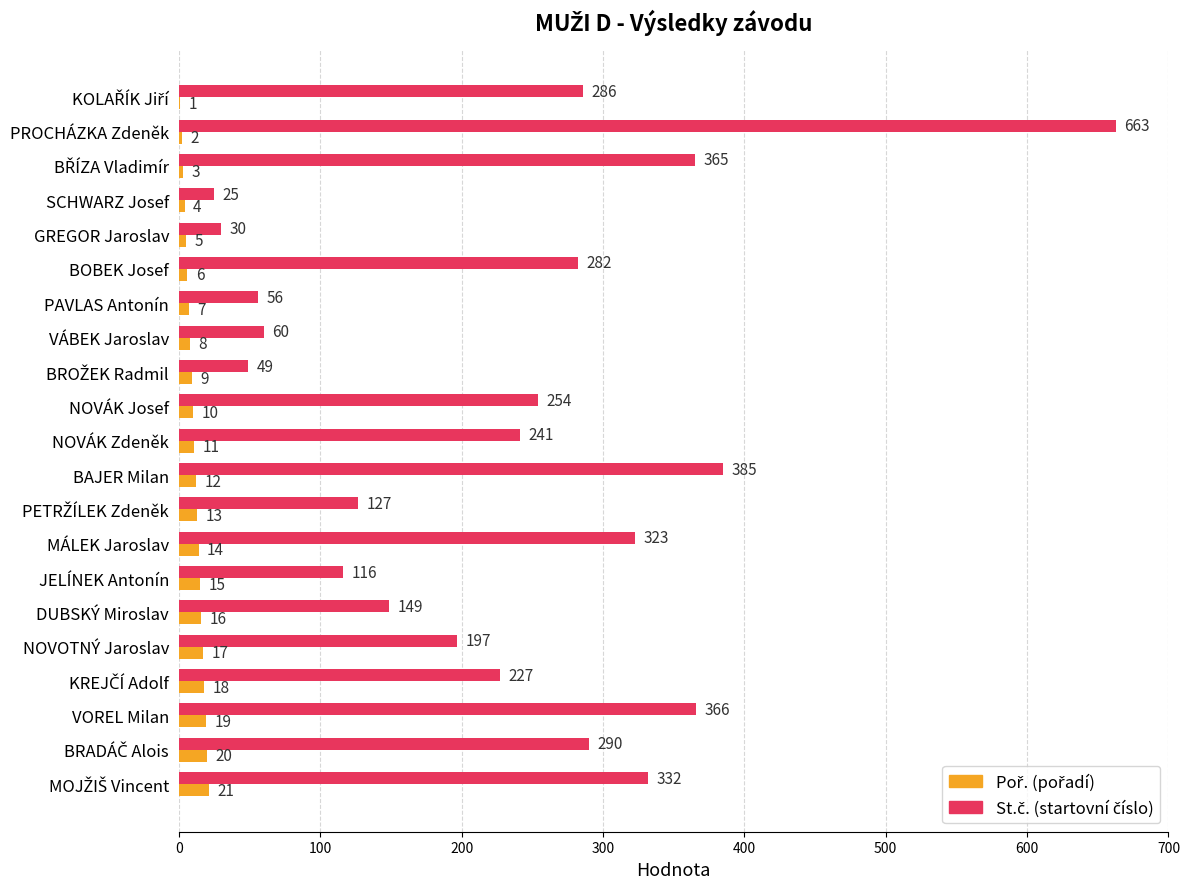

What is the greatest value displayed?

663